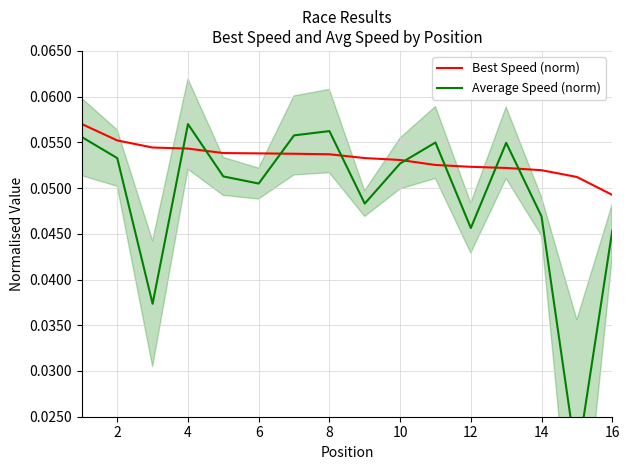

How many times do Average Speed (norm) and Best Speed (norm) cross each other?

8